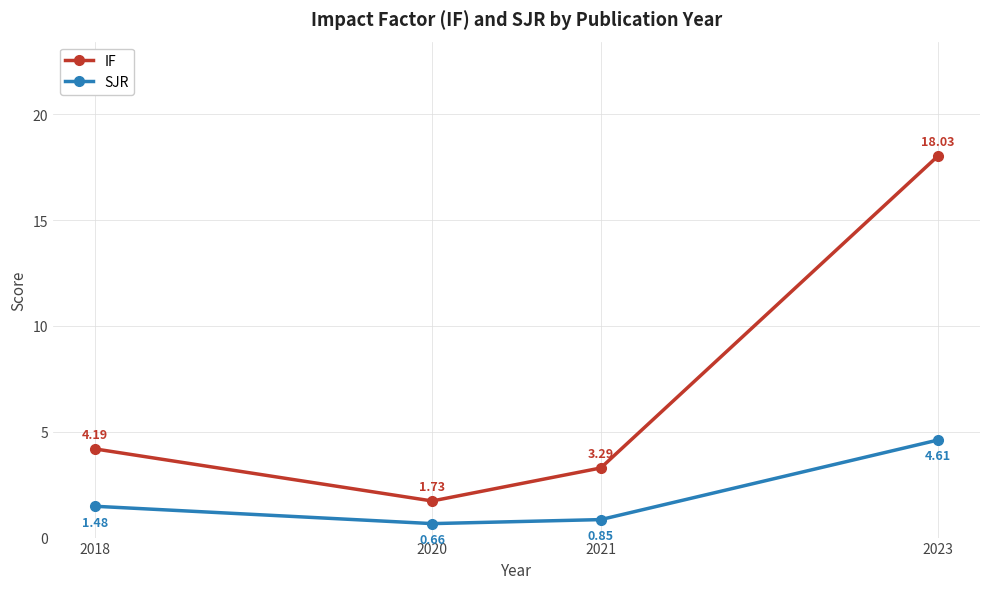

Which category has the lowest value in the SJR series?

2020